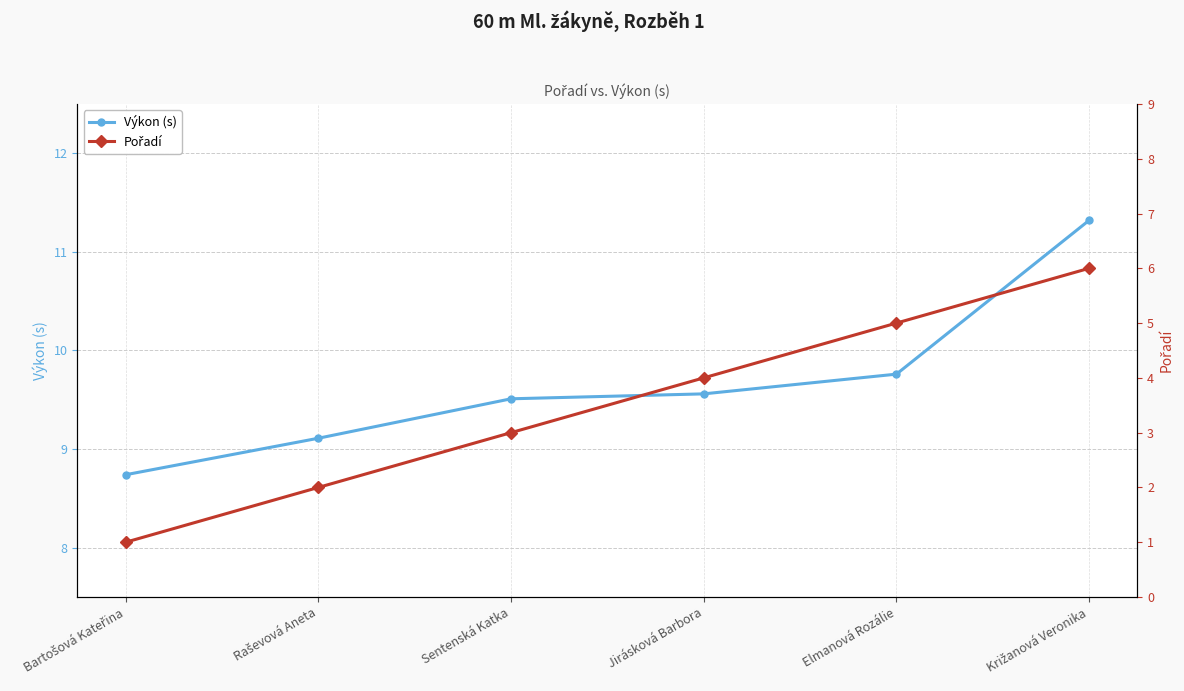

The value of Pořadí at Elmanová Rozálie is 1.0. True or false?

False